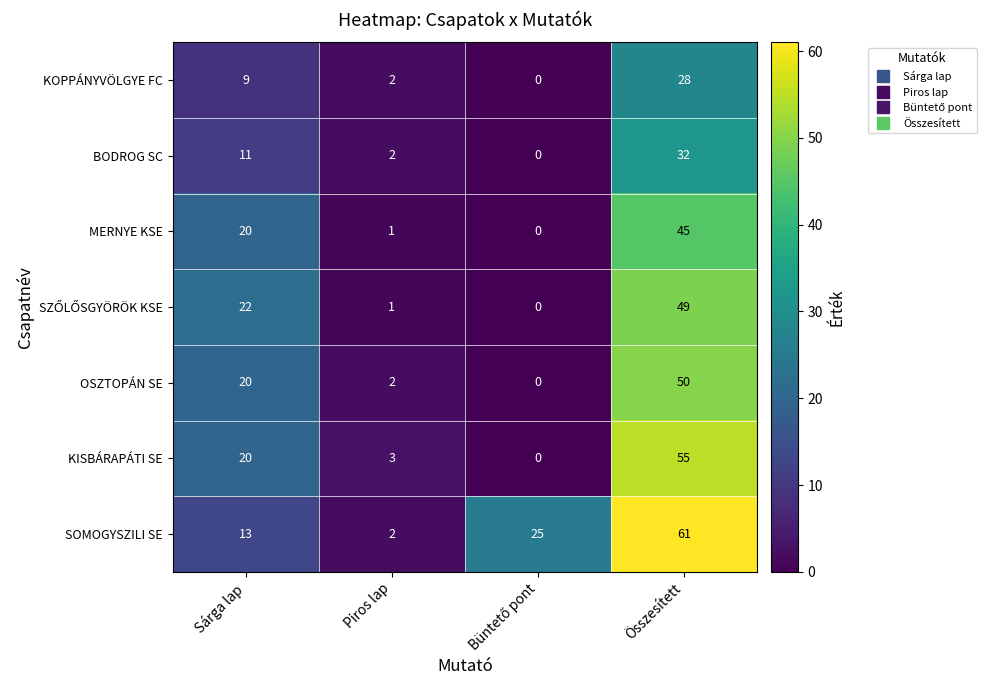

How many distinct data groups are displayed?

7